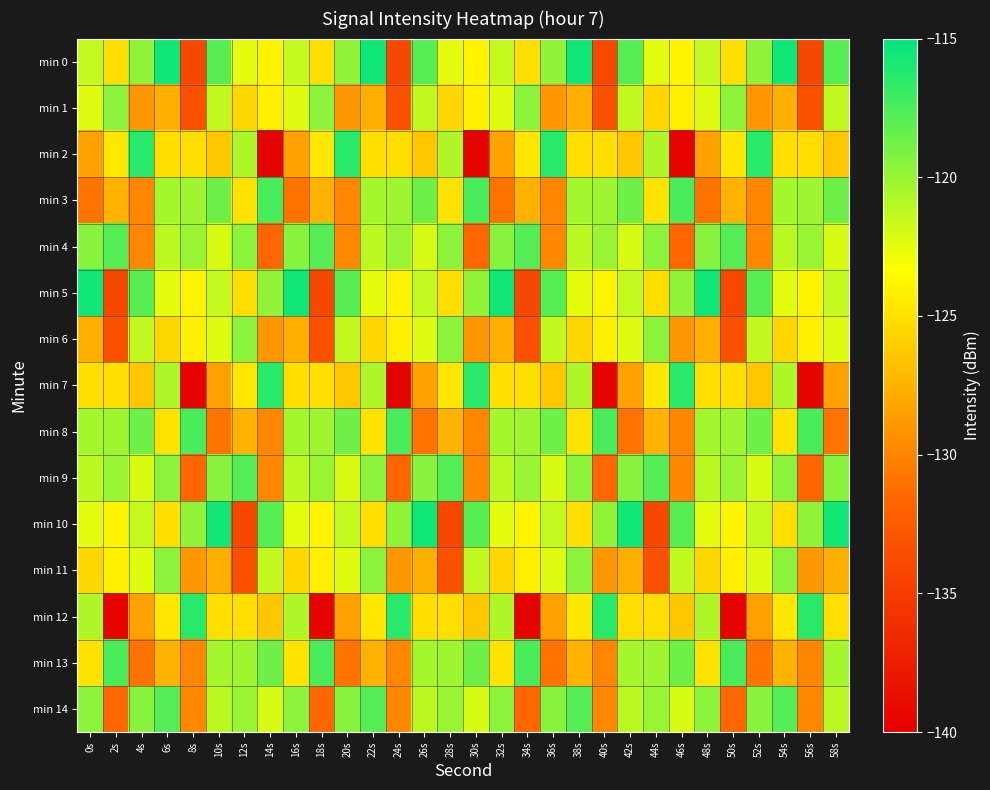

Which series has the largest range (max minus min)?

min 2